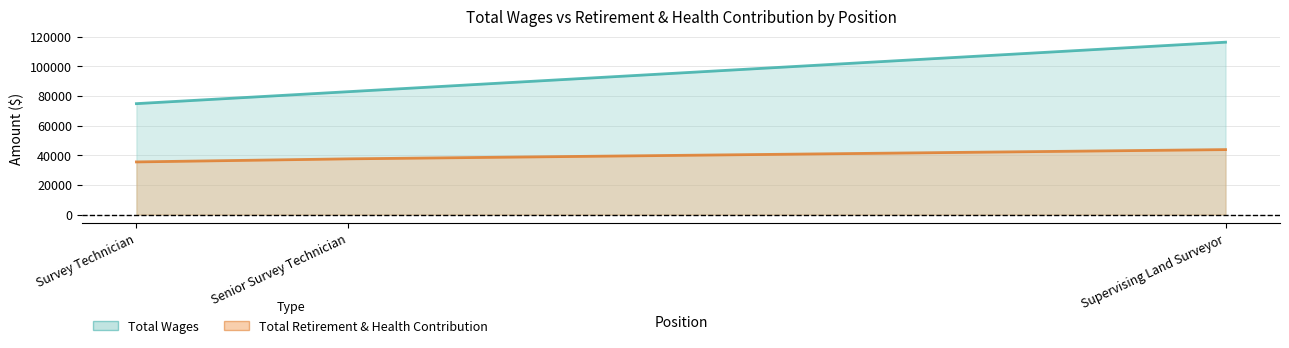

What is the total value across all series at Senior Survey Technician?

120357